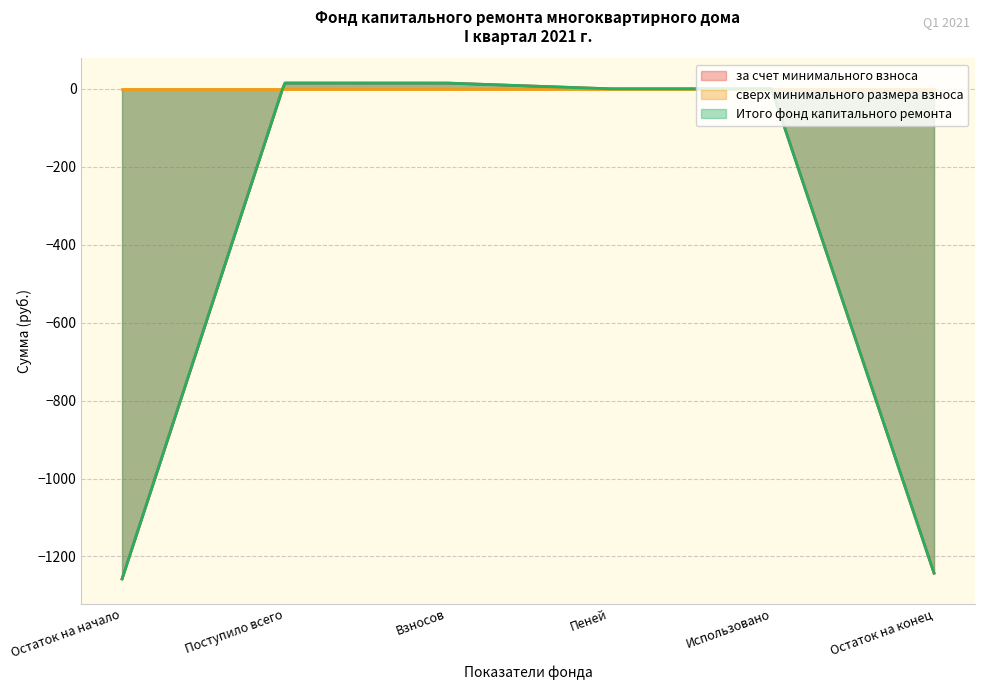

Rank the series by their maximum value, from lowest to highest.

сверх минимального размера взноса, за счет минимального взноса, Итого фонд капитального ремонта